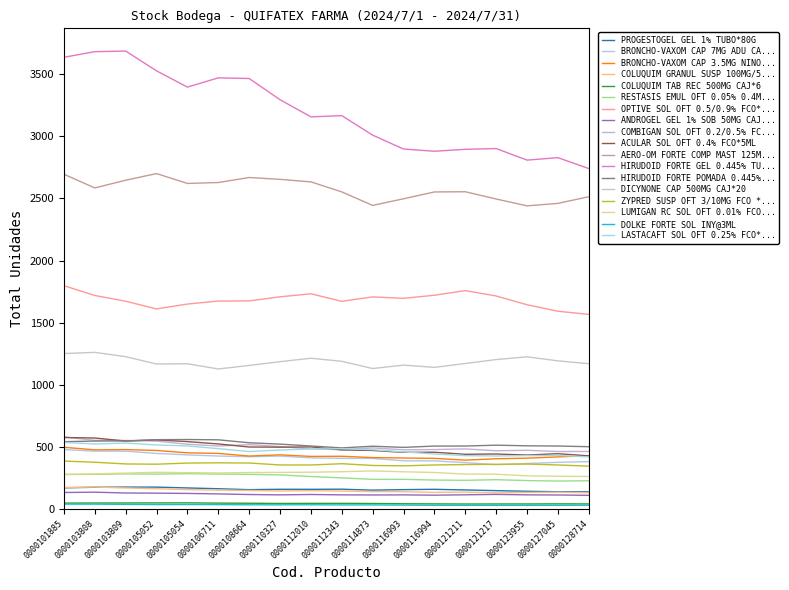

Does the chart have visible grid lines?

No